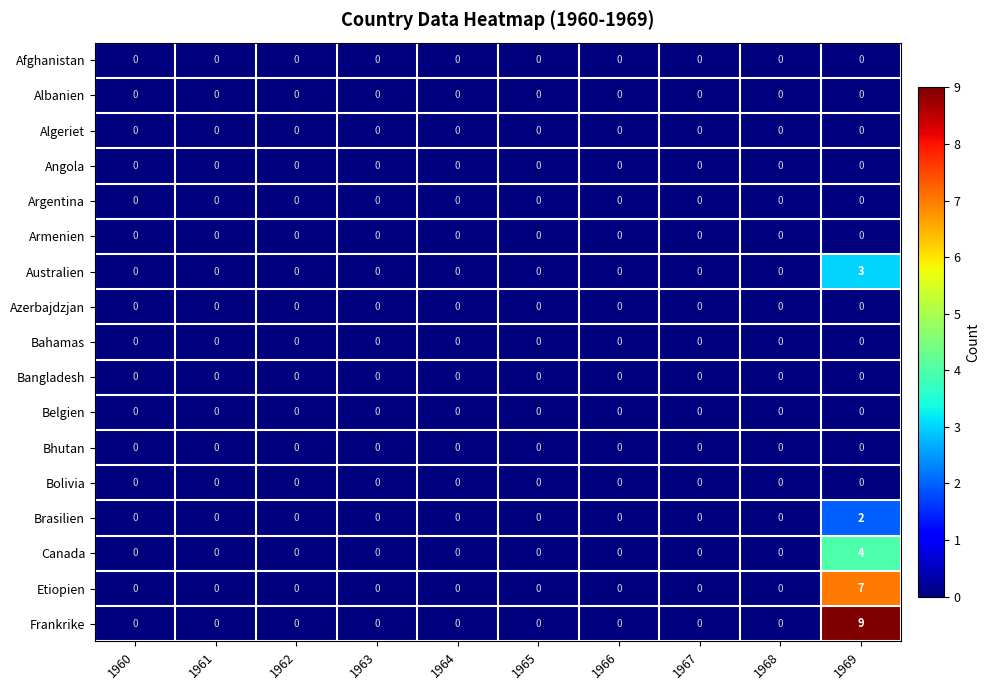

What is the total value across all series at 1969?

25